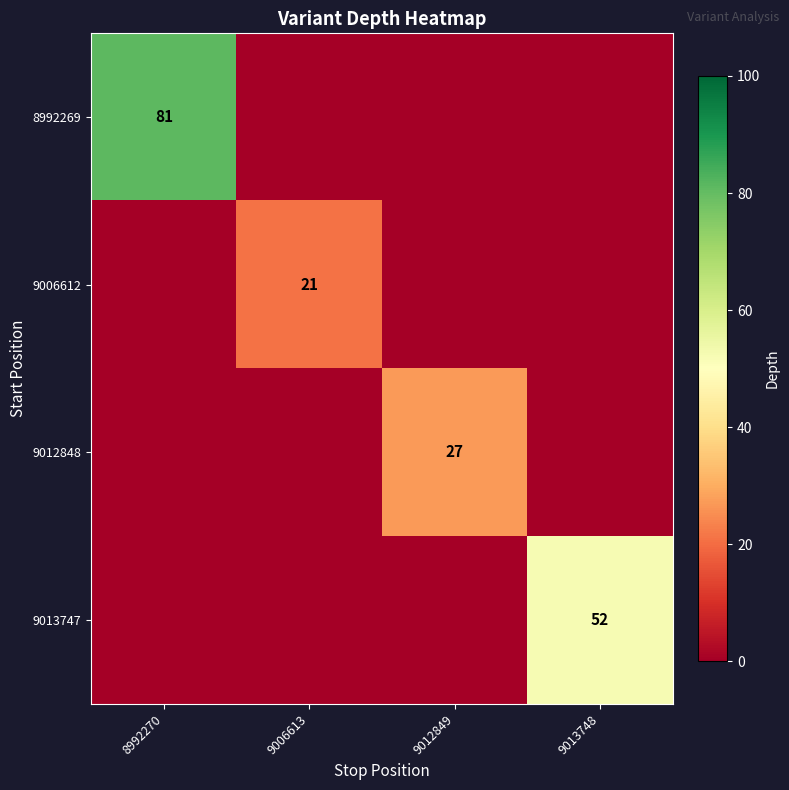

The value of 9012848 at 9012849 is 27. True or false?

True